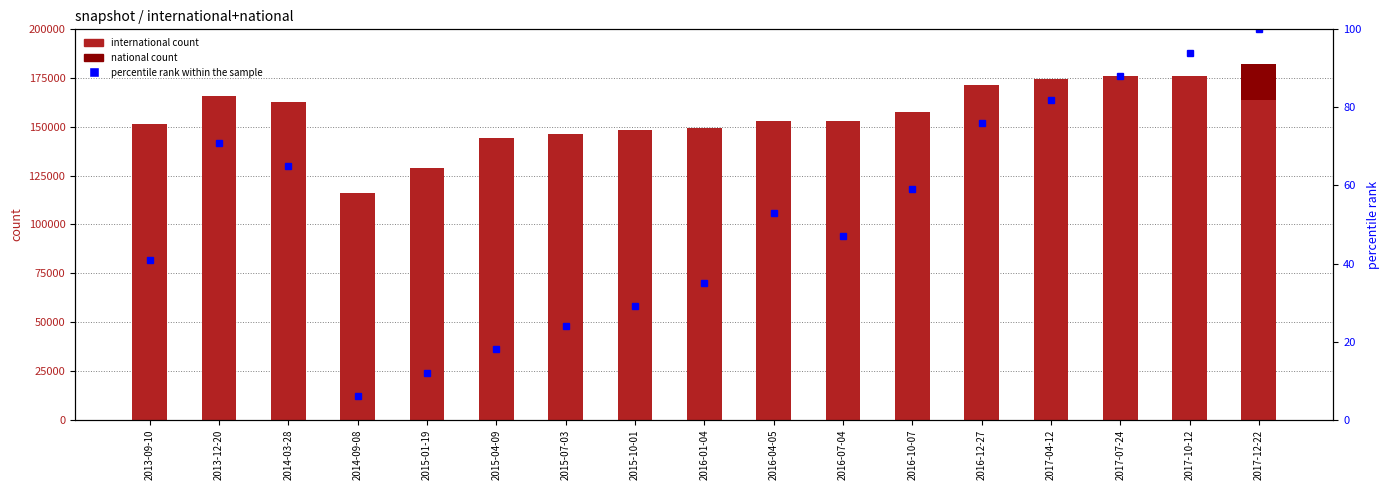

At which category does the chart reach its minimum across all series?

2013-09-10